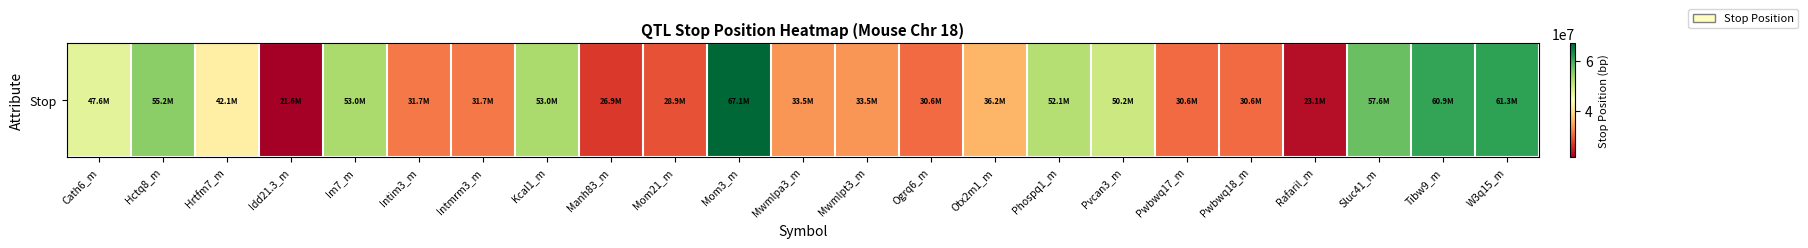

What value does the data have at Pvcan3_m, to the nearest 10?

50199780